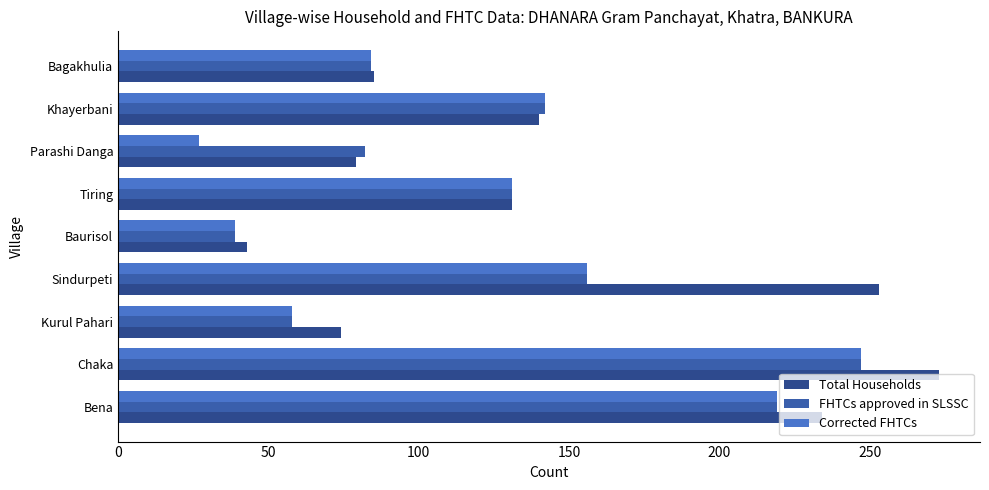

At which category is the sum across all series the highest?

Chaka